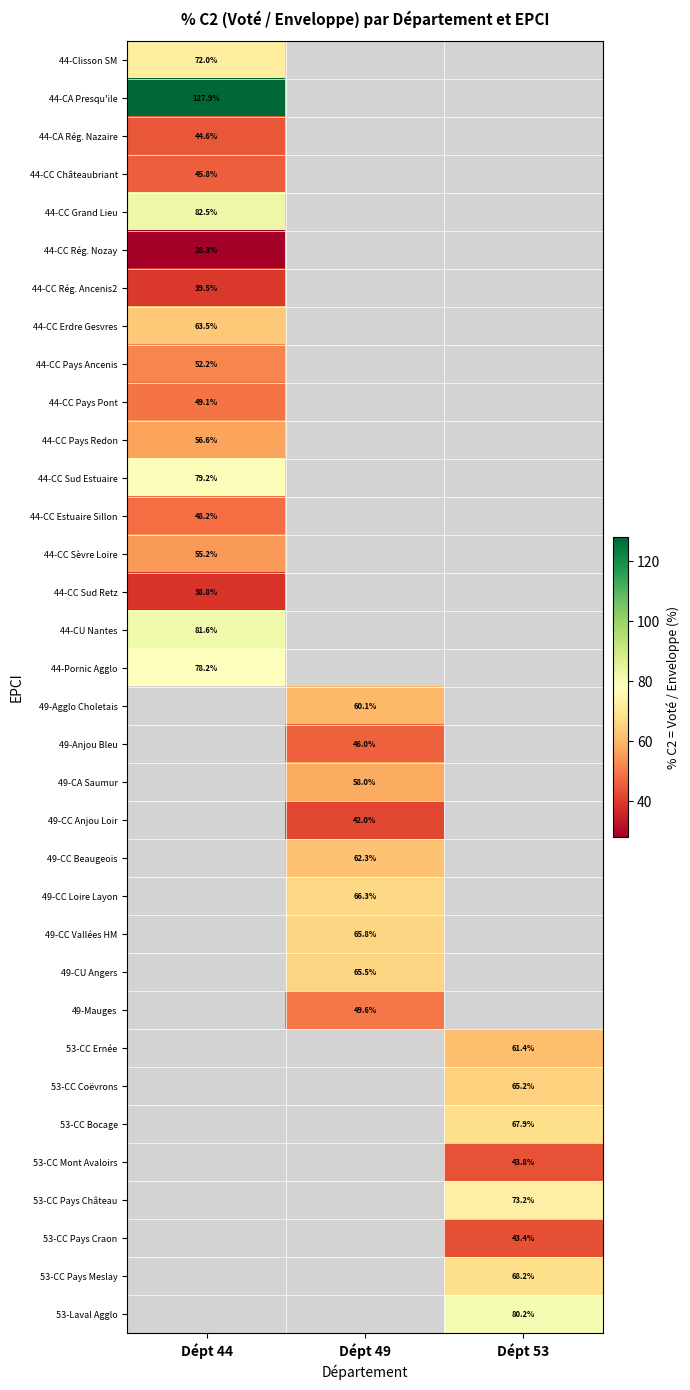

What is the smallest value displayed?

28.3